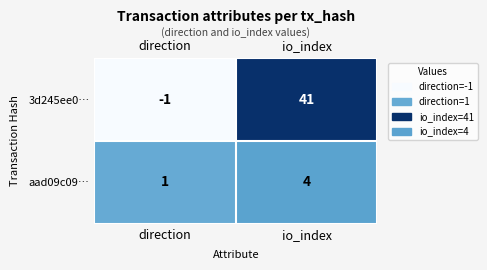

Reading left to right, extract all data points from this chart.

3d245ee0…: -1	41
aad09c09…: 1	4